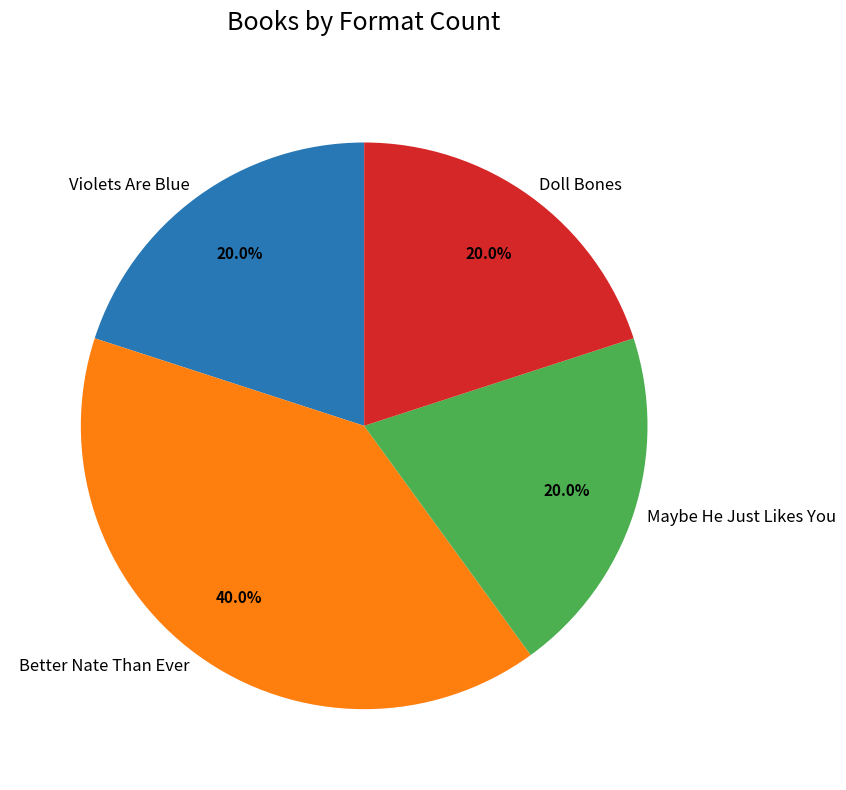

How many segments does this pie chart have?

4